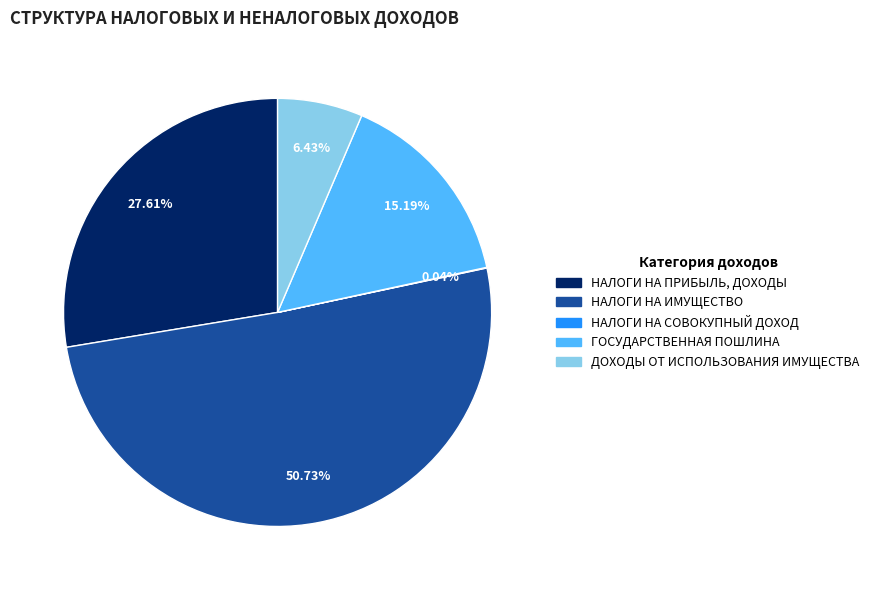

To the nearest percent, what is the average slice percentage?

20%